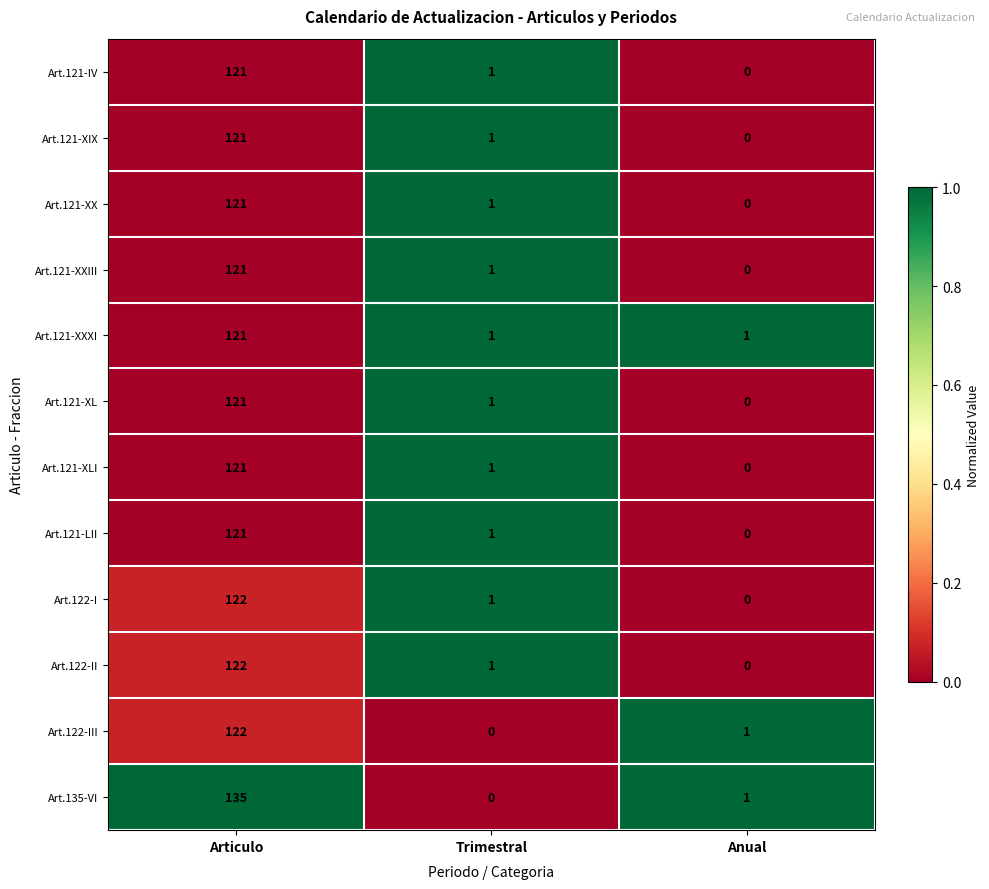

The value of Art.121-XLI at Articulo is 57. True or false?

False